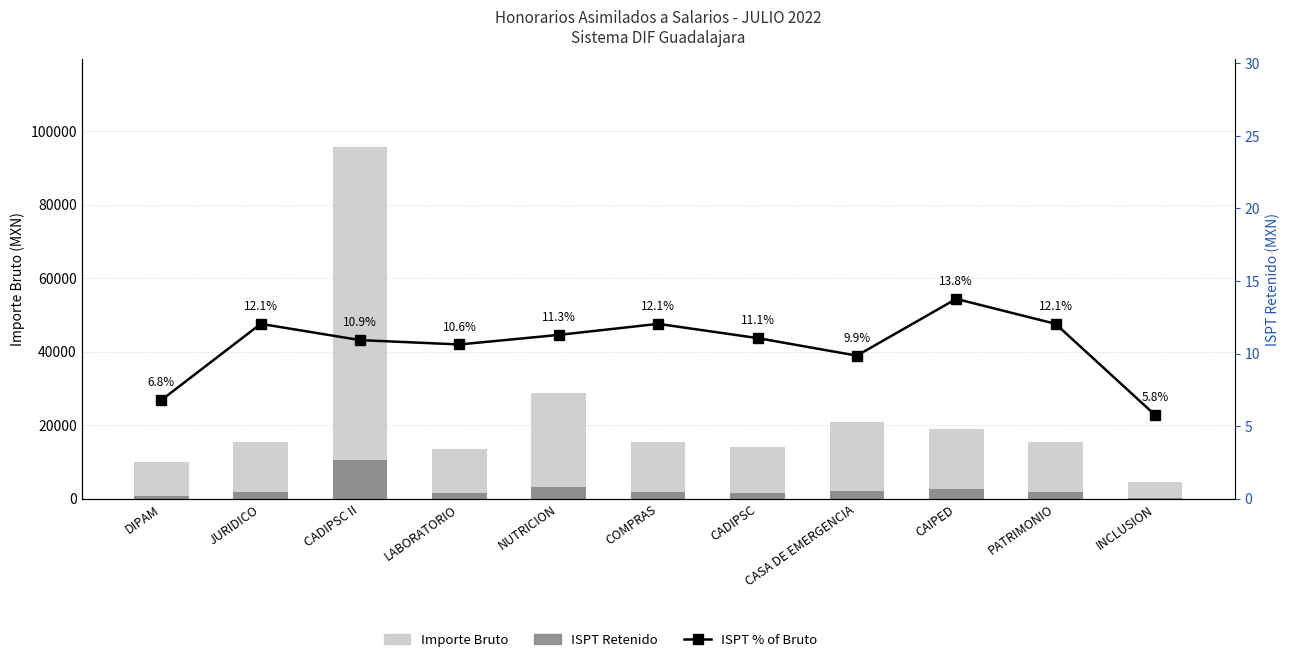

Where is ISPT Retenido nearest to the value 5361?

NUTRICION